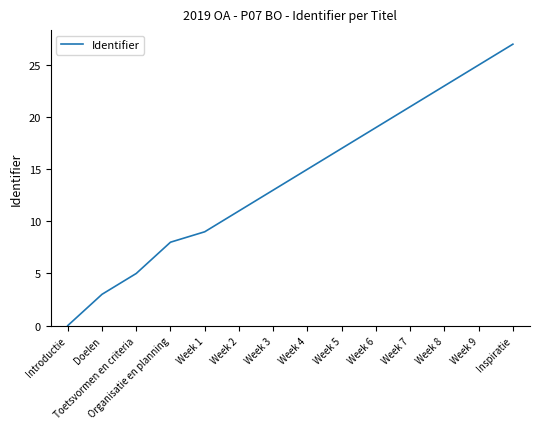

What position from the right is Week 6?

5